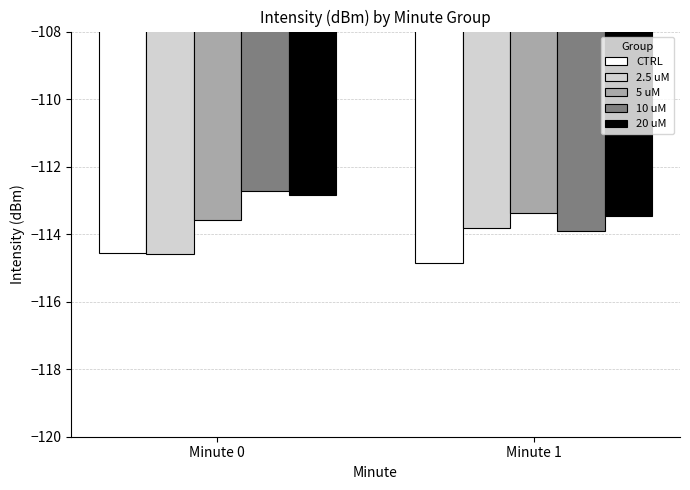

At how many categories does at least one series exceed -114?

2